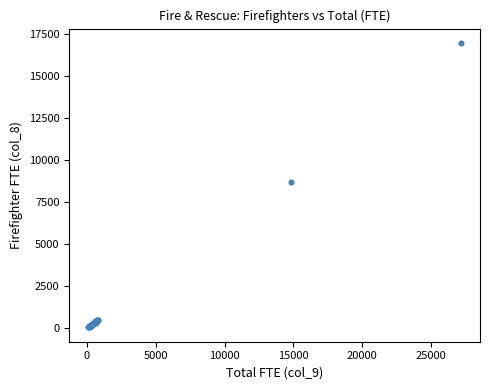

What Y value in the scatter plot is closest to 8518?

8735.5